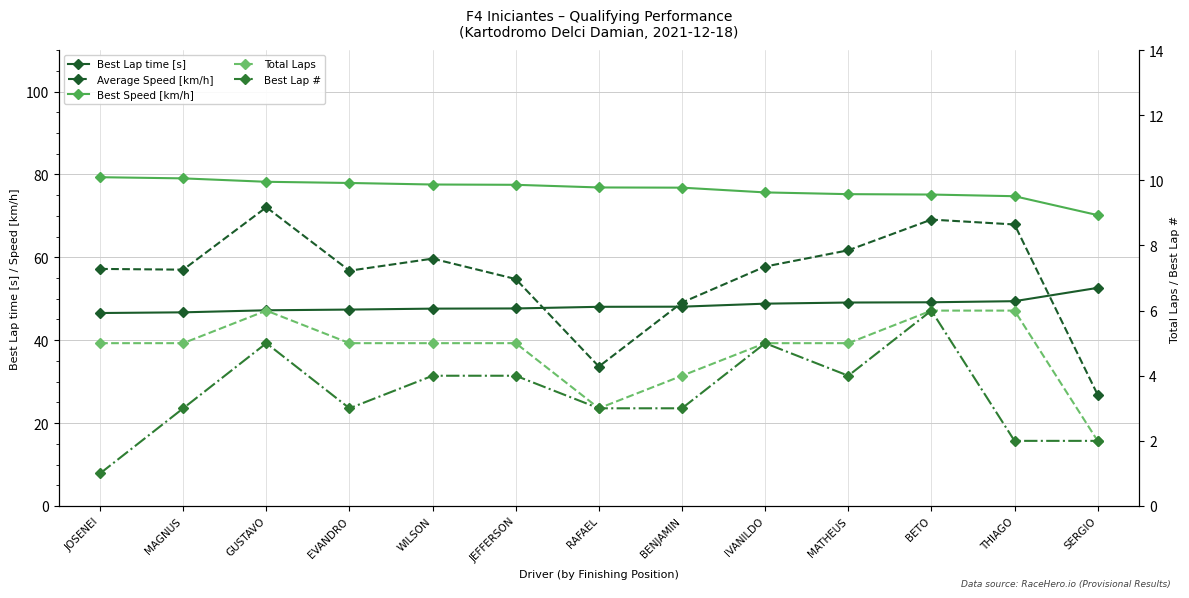

How many data points in Best Lap time [s] are less than 48?

6